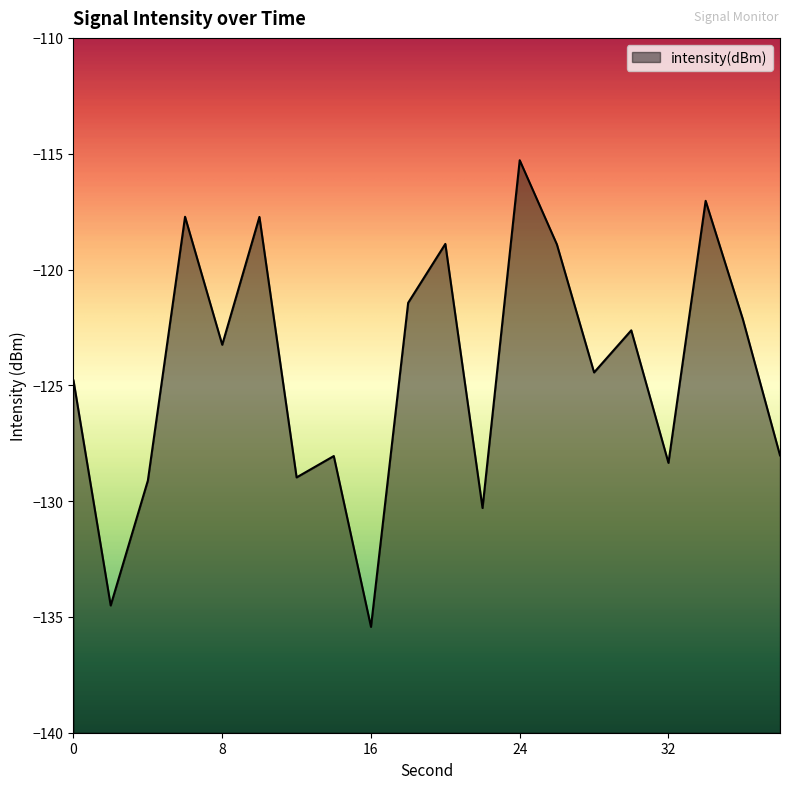

True or false: the data shows -81.9 at 16.

False